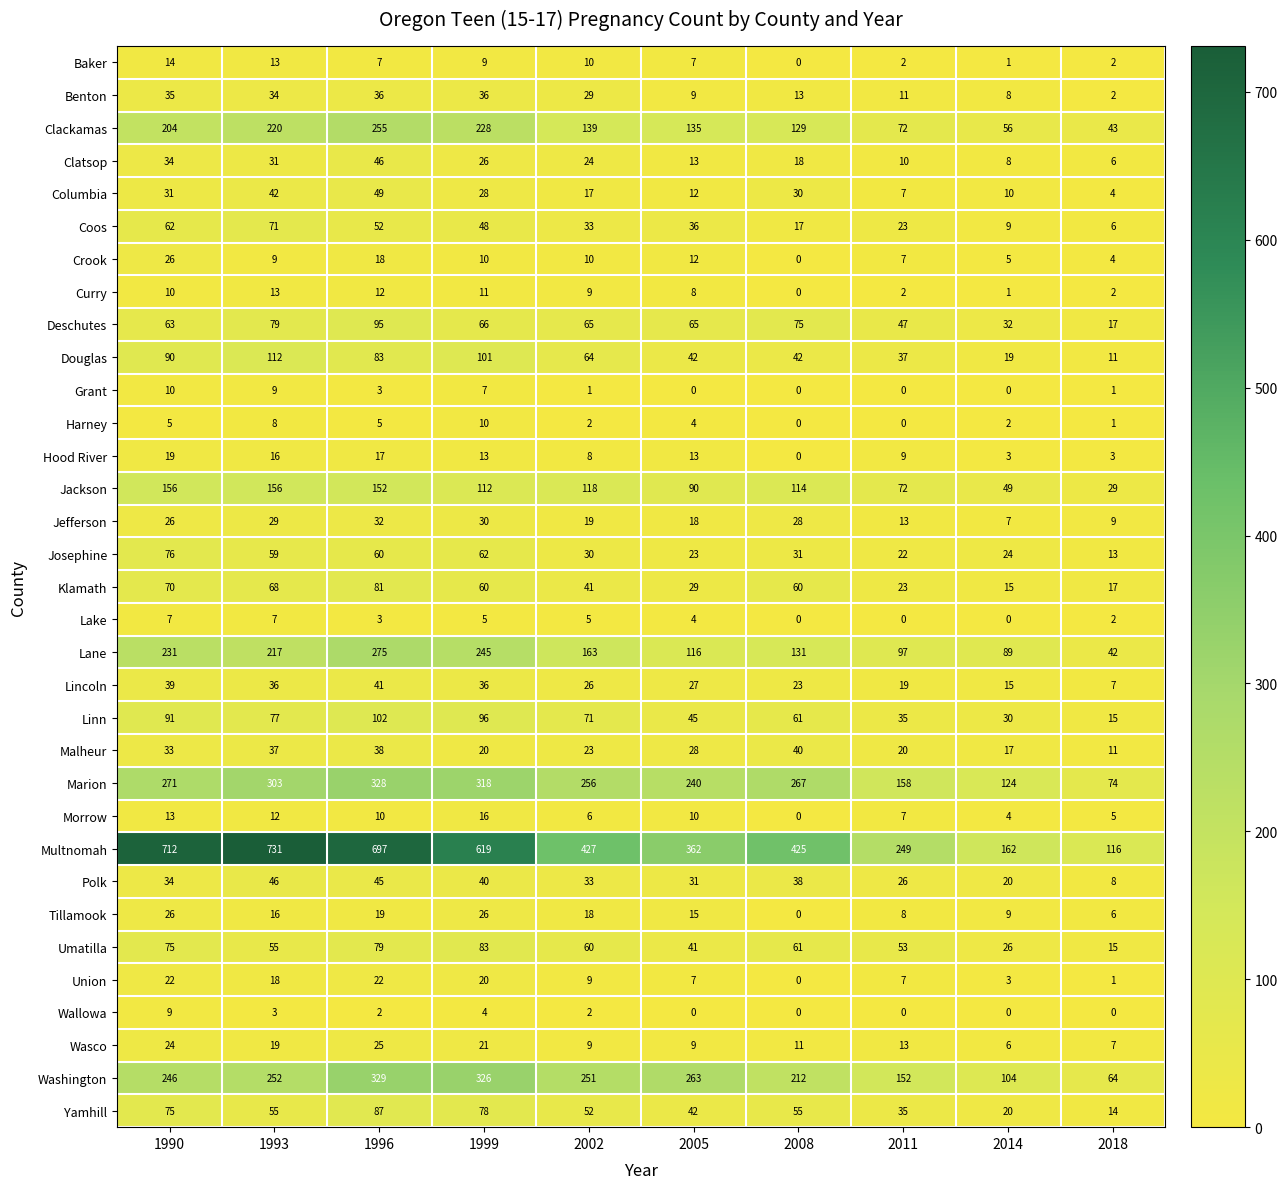

What is the lowest value of the Multnomah series?

116